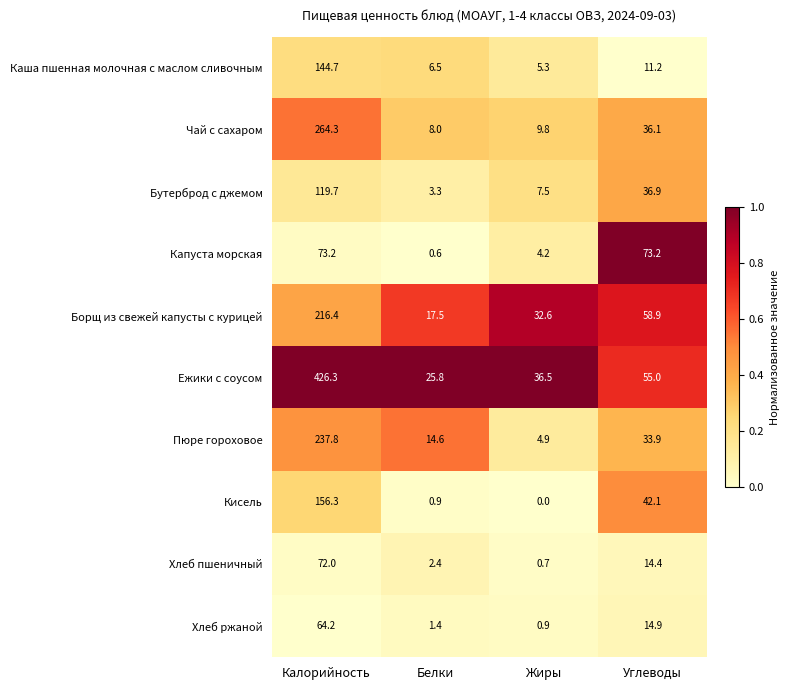

How many data points does each series have?

4